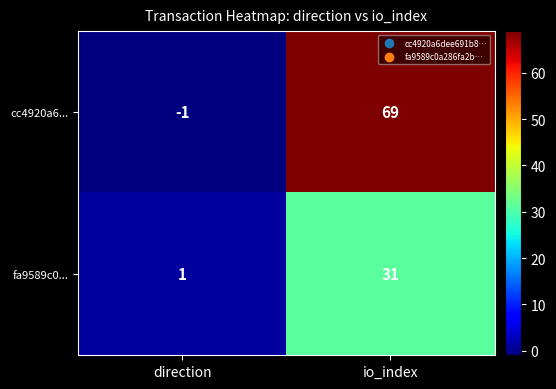

Where is cc4920a6... nearest to the value 34?

direction